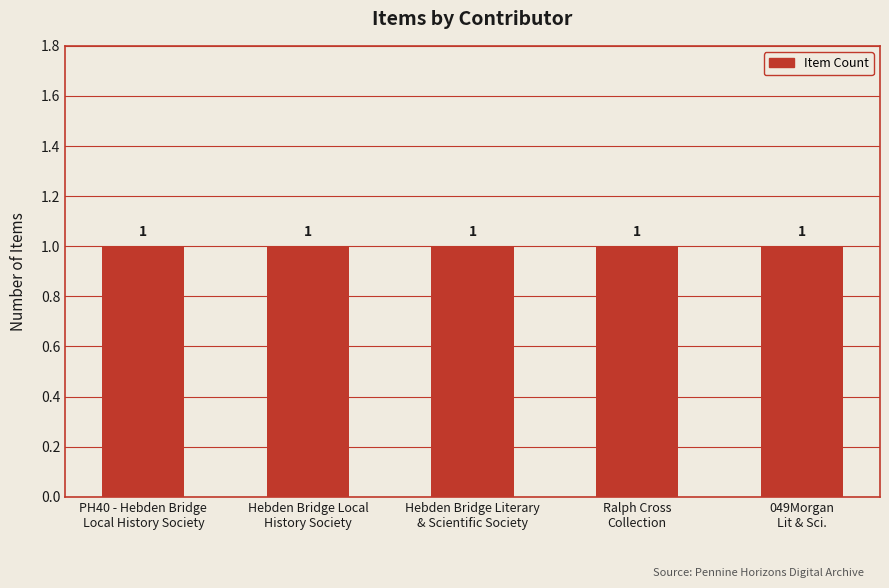

Which category has the highest value in the featured series?

PH40 - Hebden Bridge Local History Society